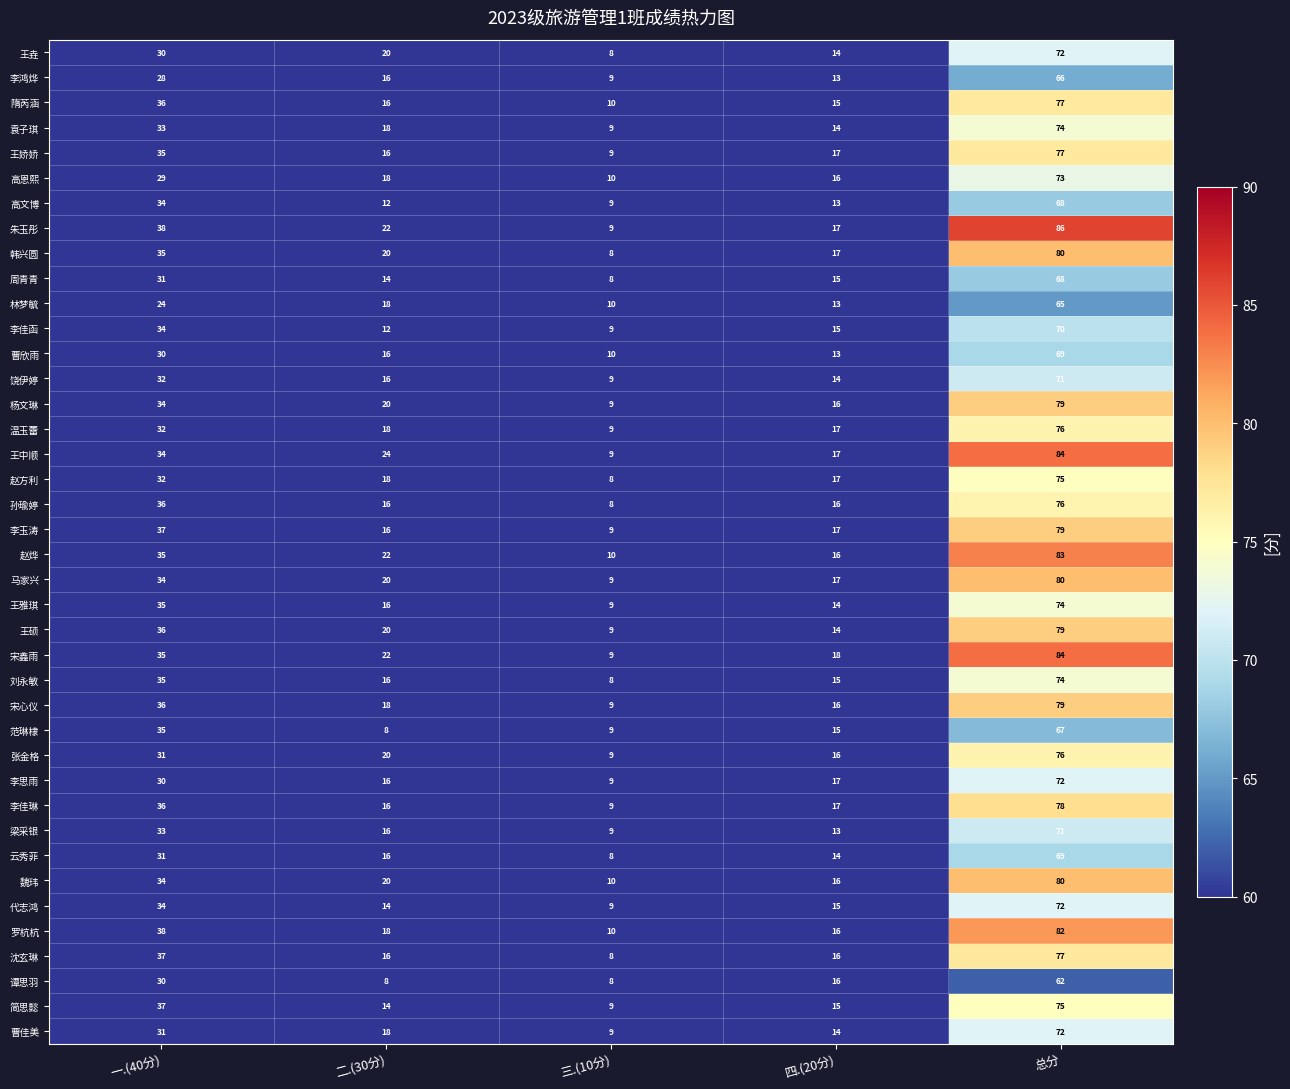

Is it true that 王垚 equals 13 at 三.(10分)?

False